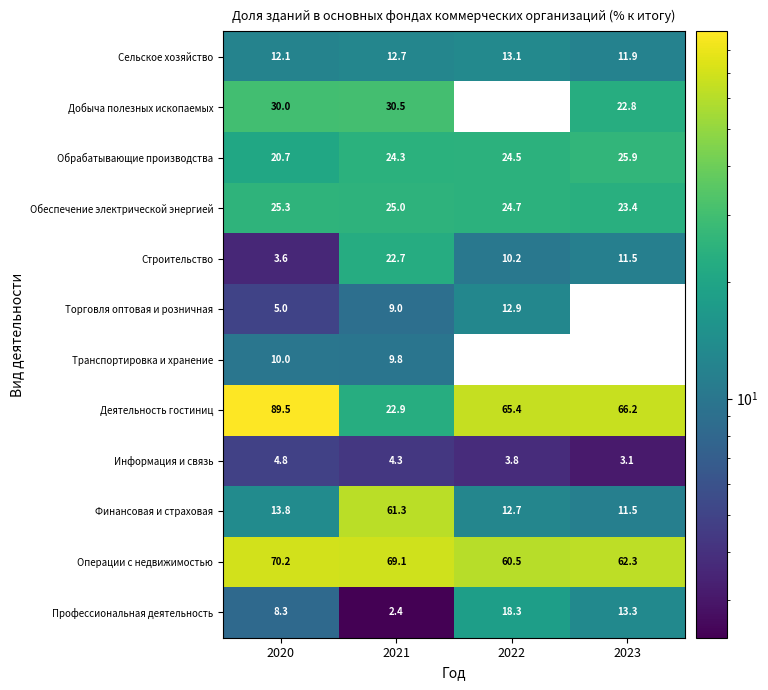

True or false: Сельское хозяйство has a value of 17.9 at 2021.

False